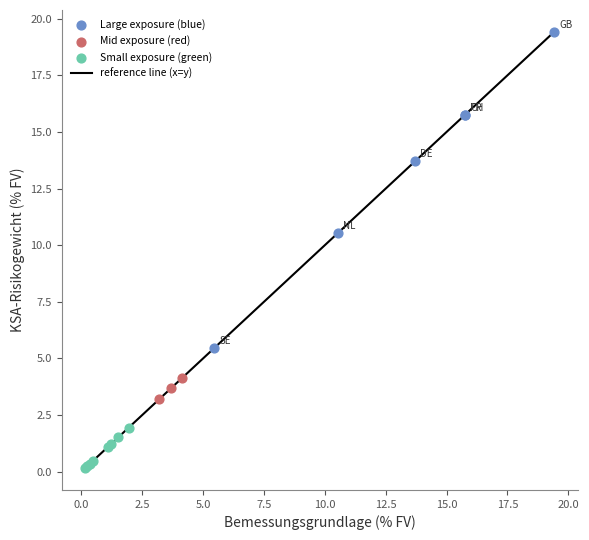

What is the greatest value displayed?

19.4